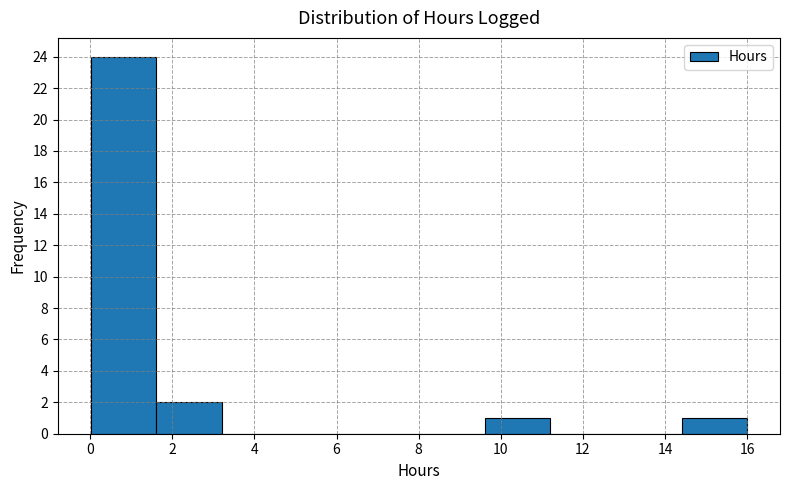

Over which range of the x-axis is the bar tallest?

0.0 to 1.6